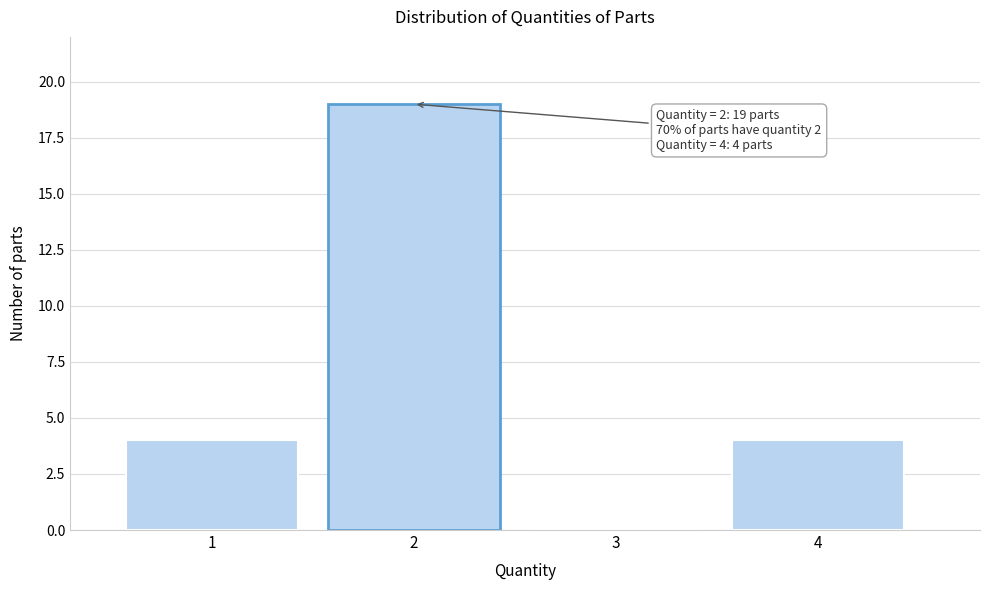

Reading left to right, list all the values displayed in this chart.

1=4	2=19	3=0	4=4